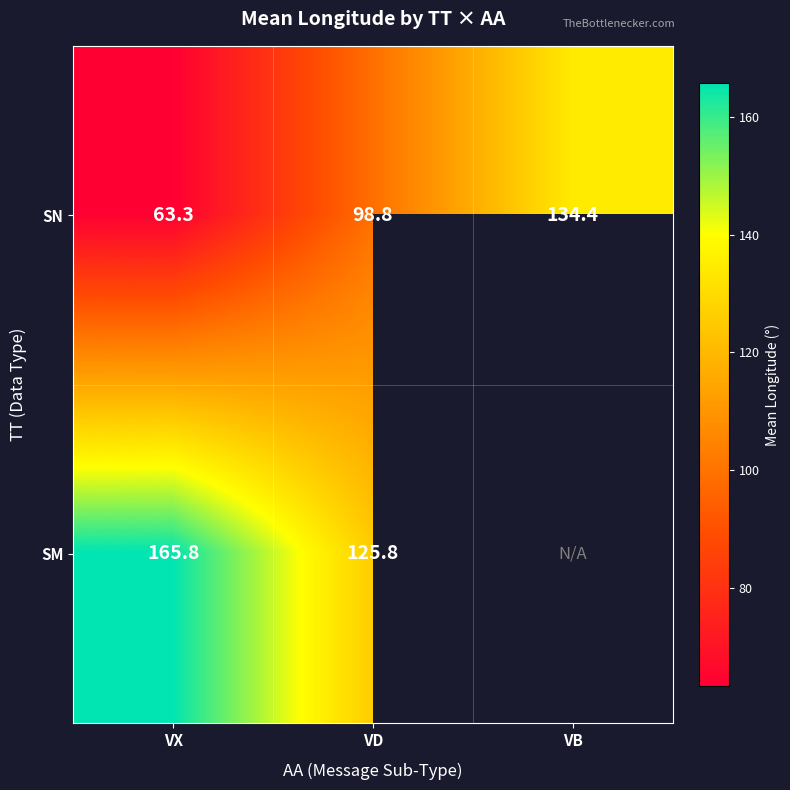

Count the number of data series in this chart.

2